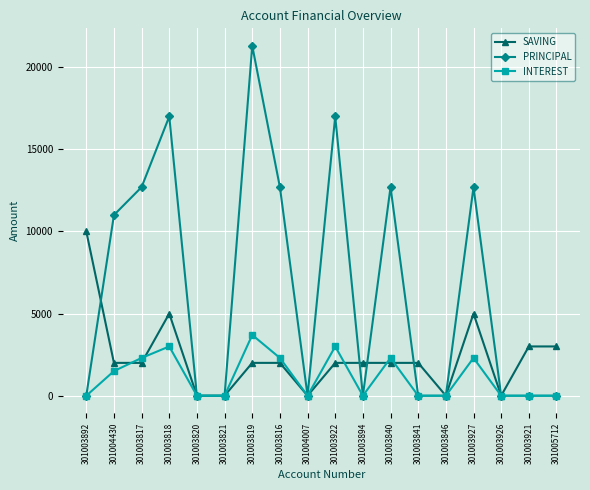

List the series in order of their overall mean, highest first.

PRINCIPAL, SAVING, INTEREST